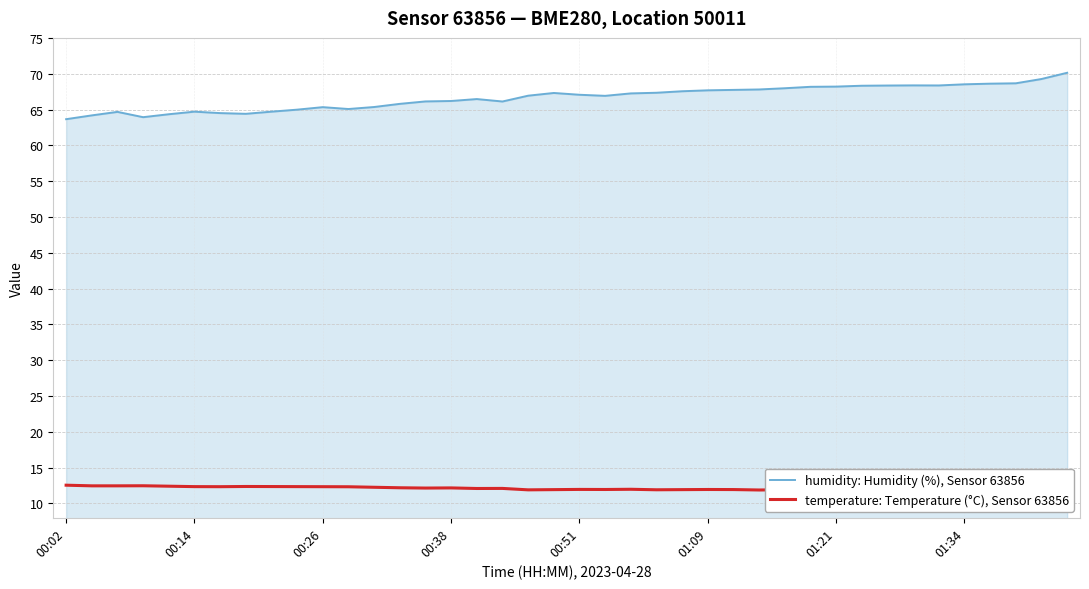

What is the average value of the temperature: Temperature (°C), Sensor 63856 series?

12.1